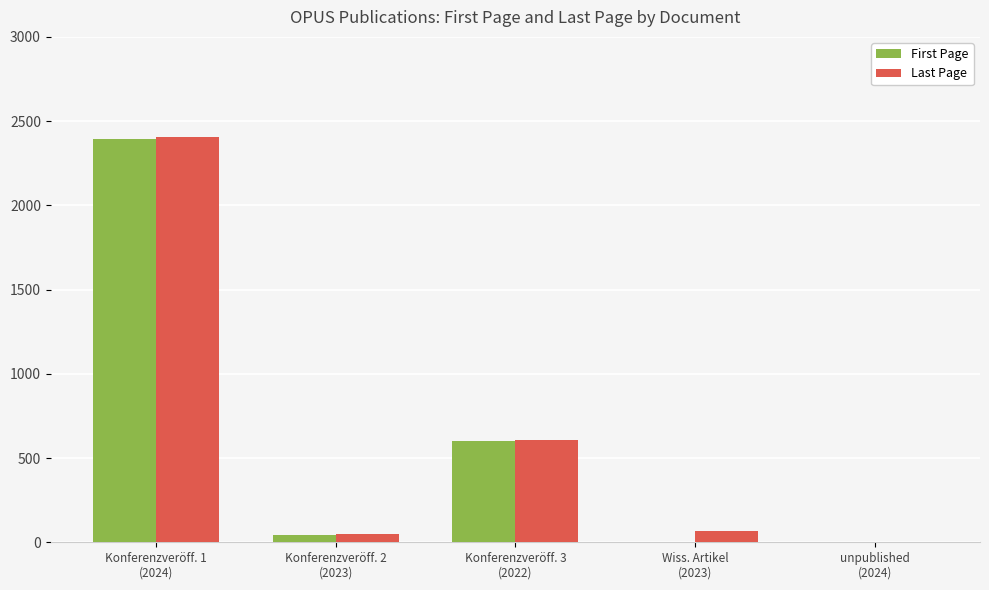

Reading left to right, extract all data points from this chart.

First Page: 2396	42	599	0	0
Last Page: 2403	47	610	68	0